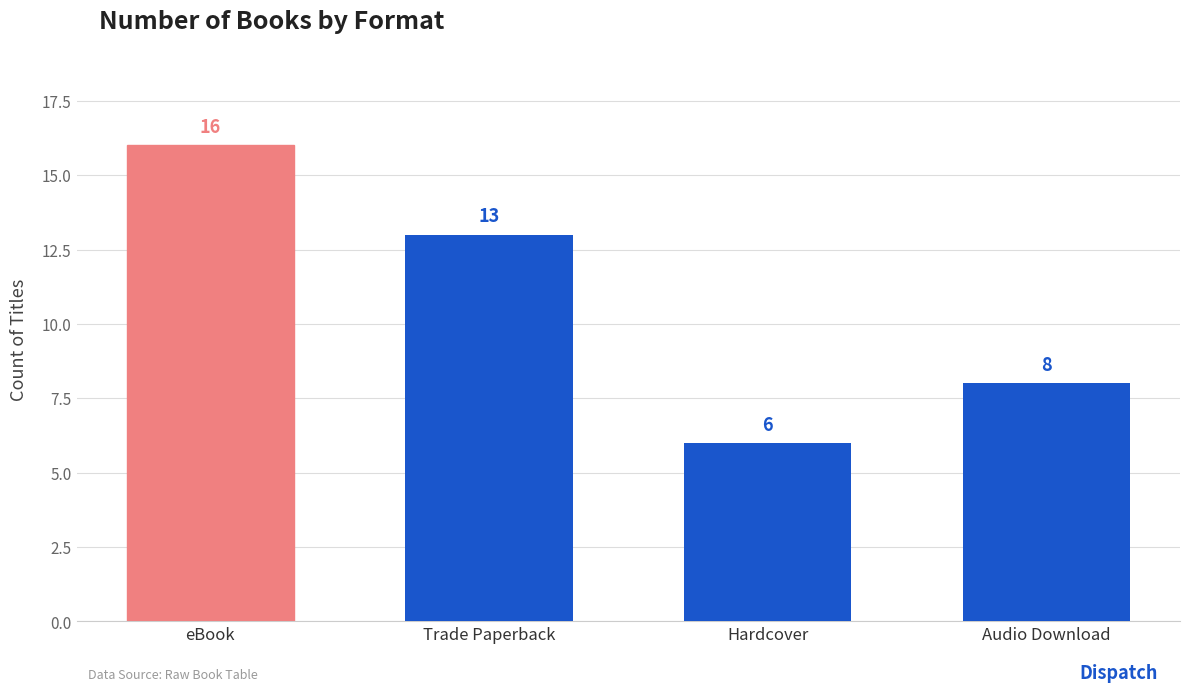

What is the average value?

11